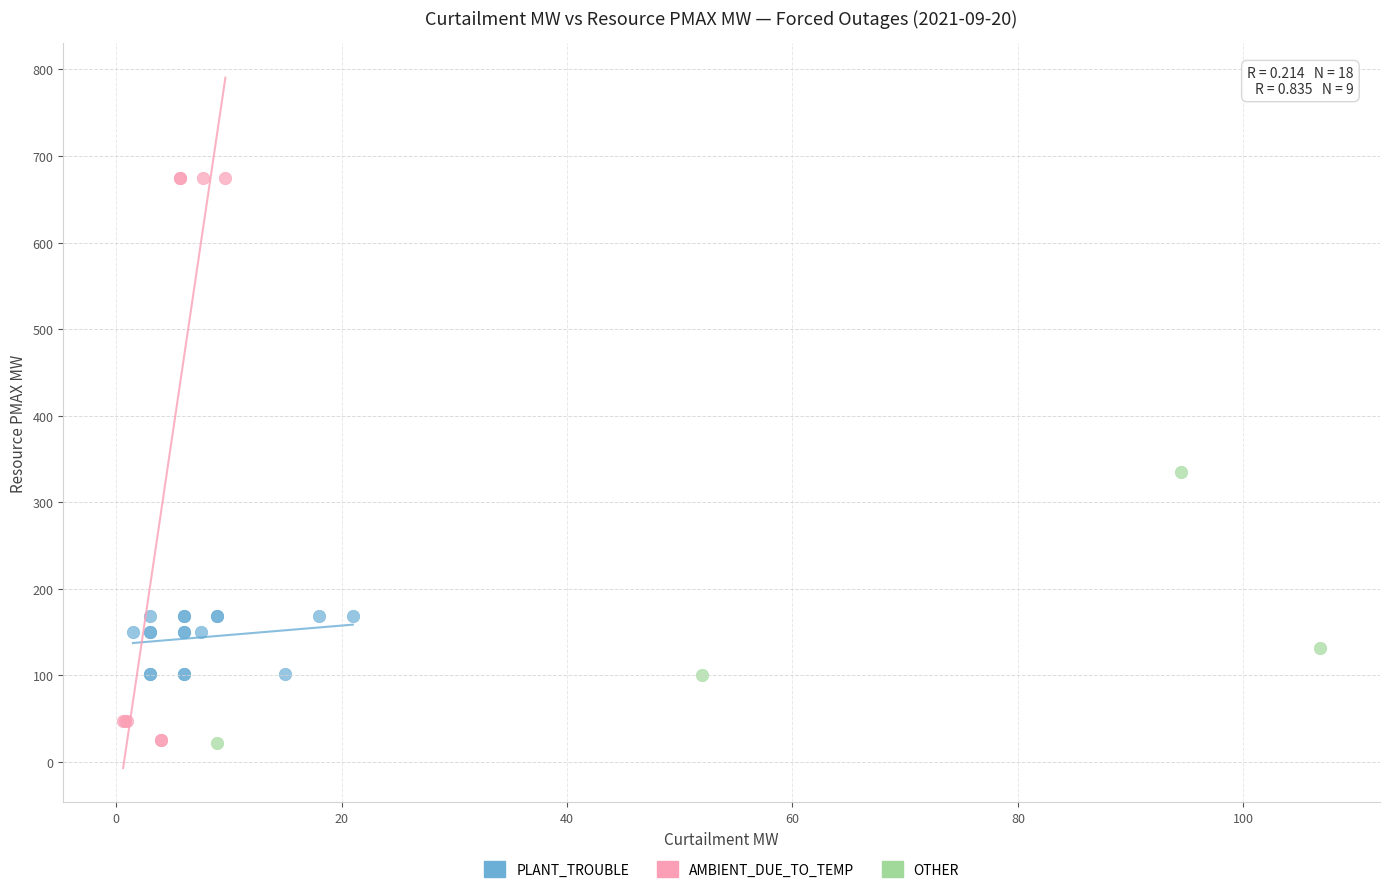

Which series contains the highest Y value?

AMBIENT_DUE_TO_TEMP